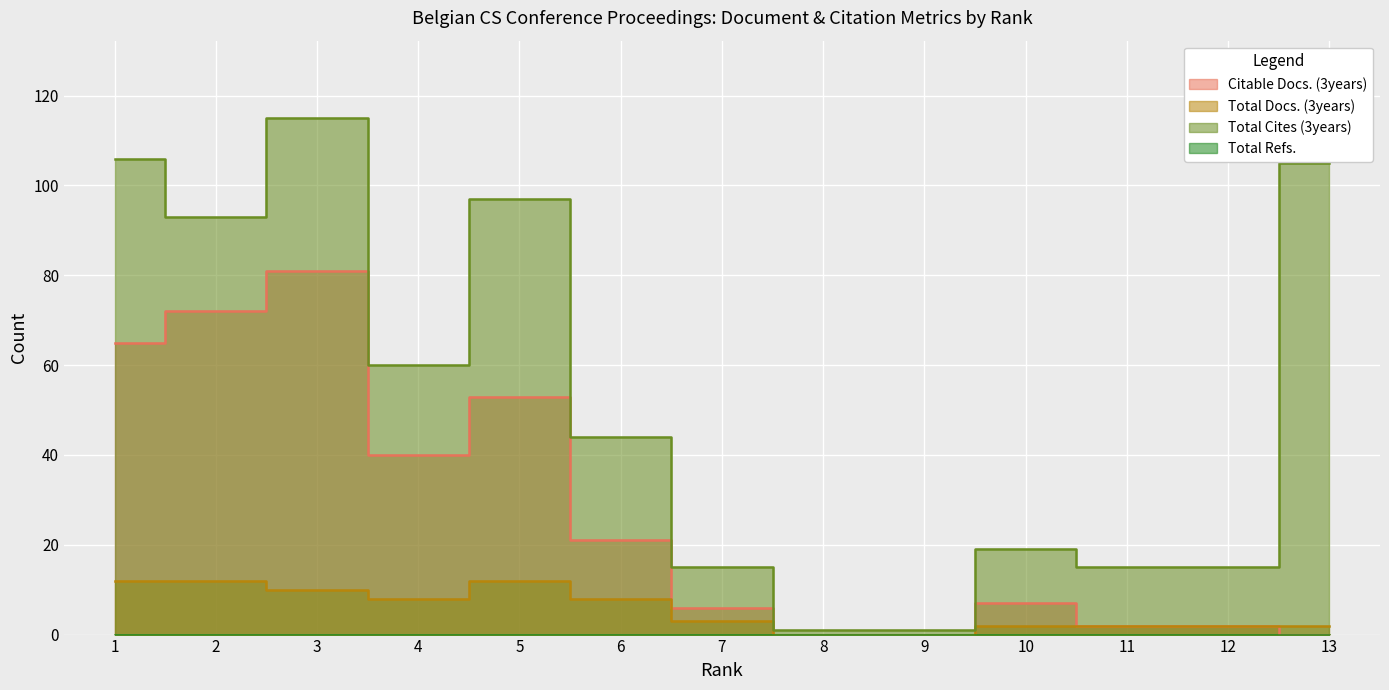

How many values in the Total Docs. (3years) series exceed 3?

6